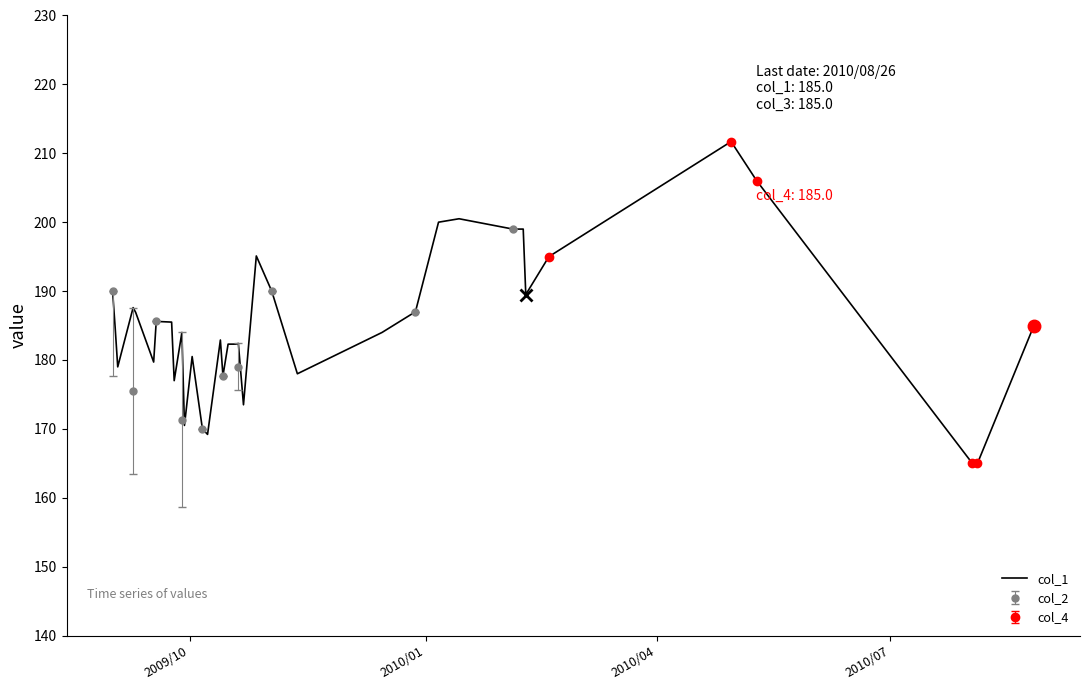

What is the highest value of the col_1 series?

211.7